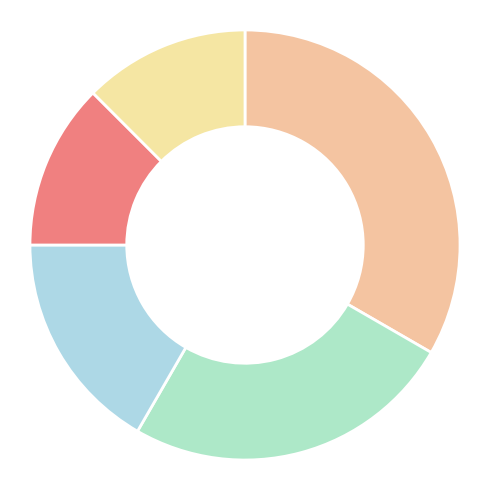

How many slices are in this pie chart?

5